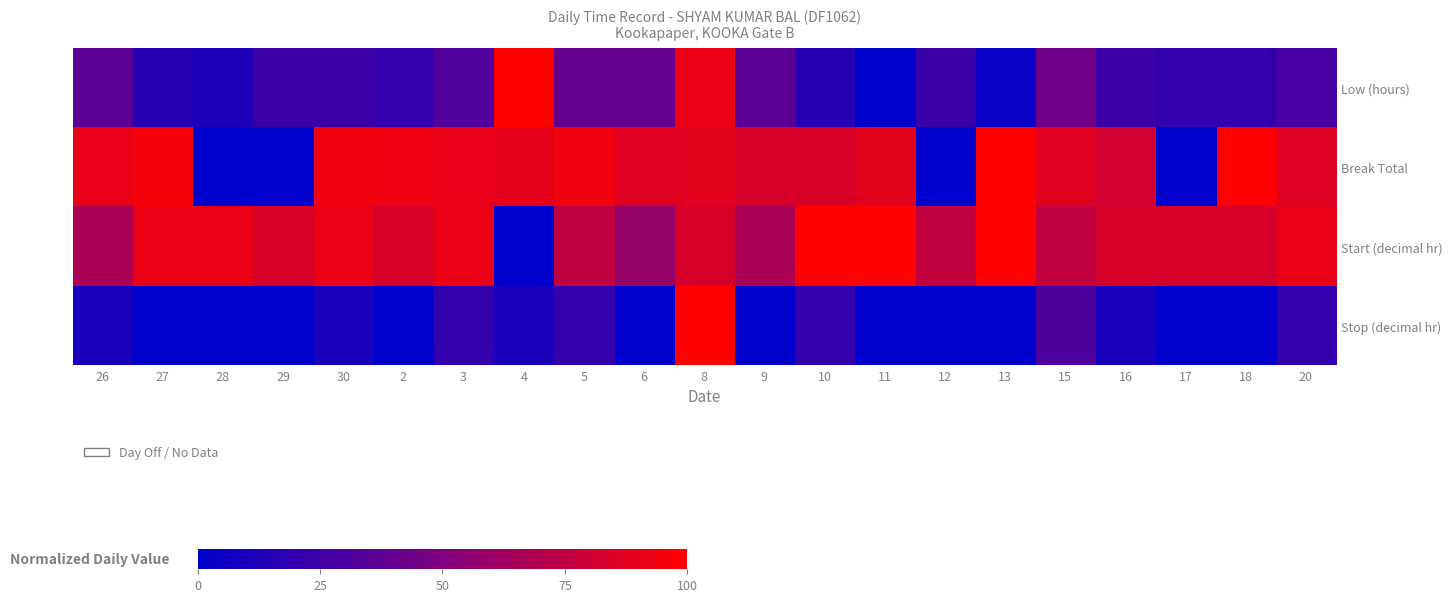

What is the difference between the highest and lowest values at 4?

100.0